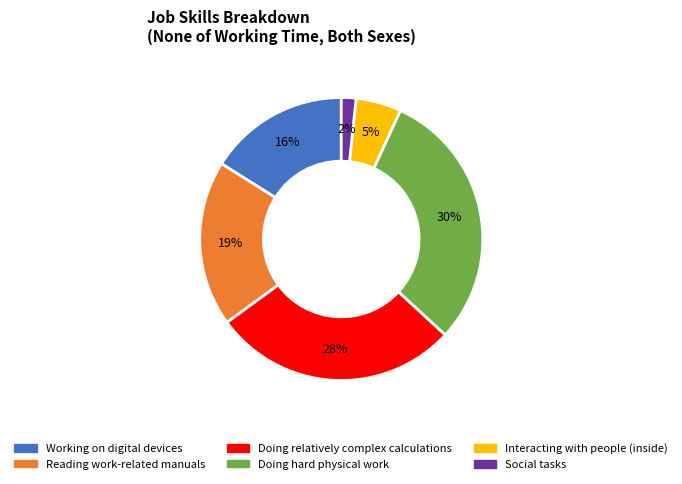

What is the ratio of the value at Doing relatively complex calculations to the value at Doing hard physical work?

0.9